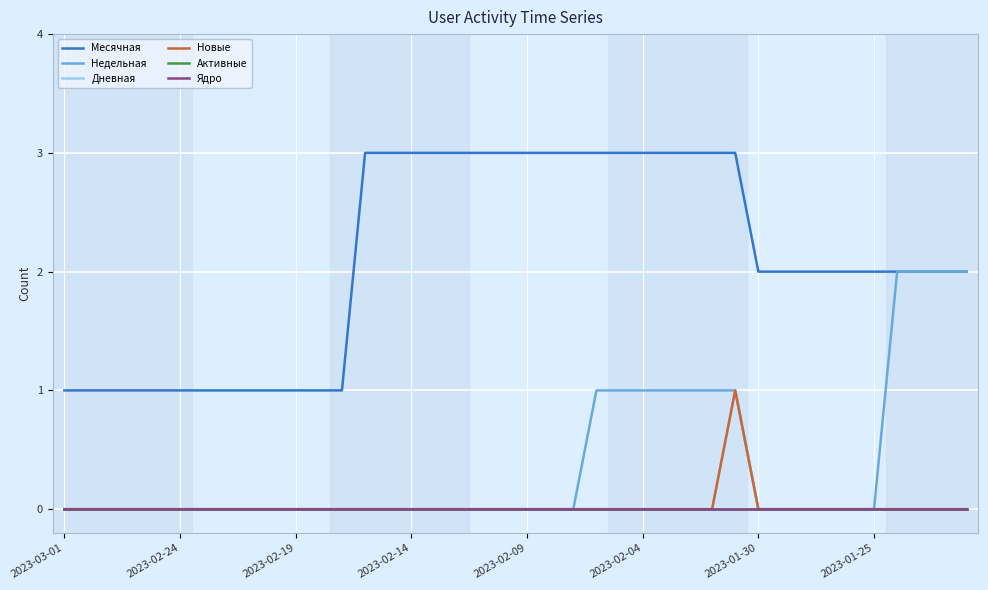

Does the chart display data point markers on the line(s)?

No